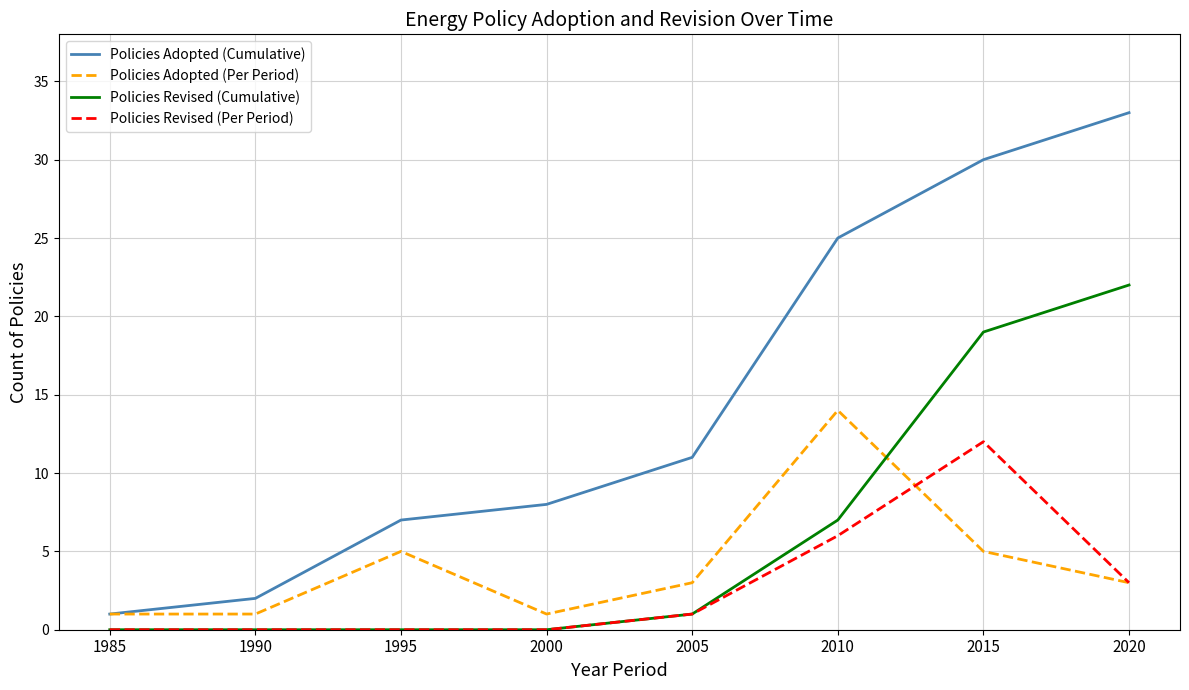

What is the approximate value of Policies Adopted (Cumulative) at 2010?

25